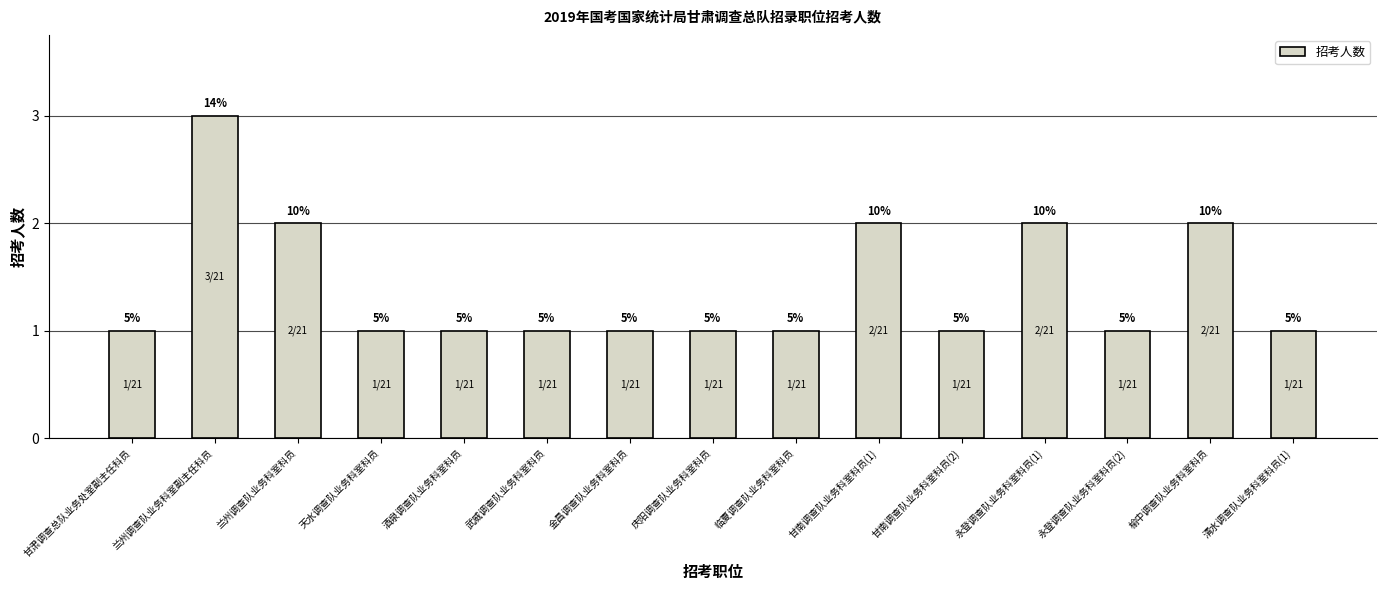

Reading left to right, what are all the values shown in this chart?

1	3	2	1	1	1	1	1	1	2	1	2	1	2	1